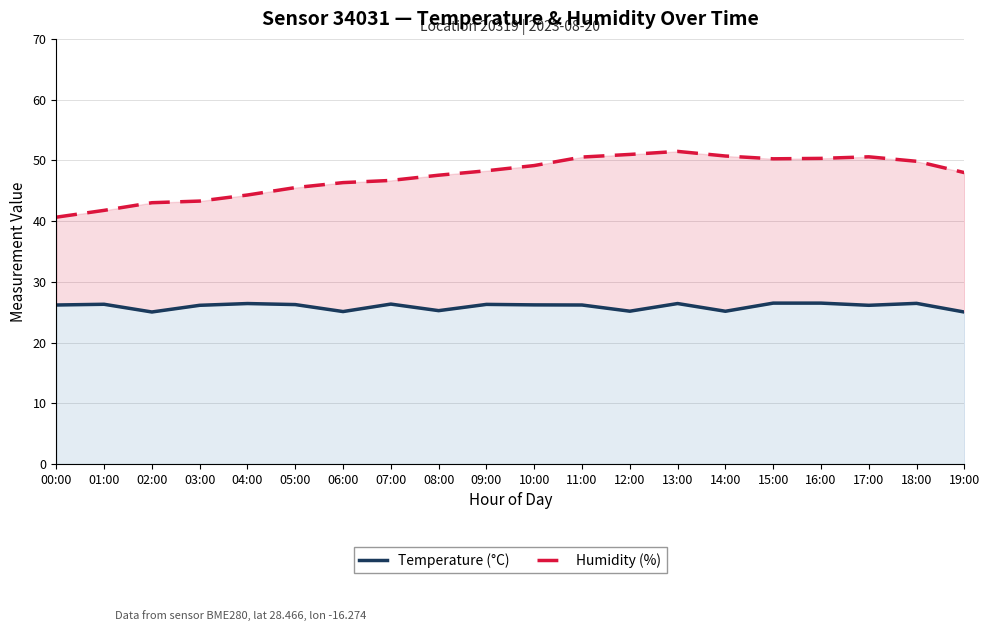

Reading left to right, extract all data points from this chart.

Temperature (°C): 26.2	26.3	25.0	26.1	26.4	26.2	25.1	26.3	25.2	26.3	26.2	26.2	25.2	26.4	25.1	26.5	26.5	26.1	26.4	25.0
Humidity (%): 40.6	41.8	43.0	43.3	44.3	45.5	46.3	46.7	47.5	48.3	49.1	50.5	51.0	51.5	50.7	50.2	50.3	50.6	49.8	48.0